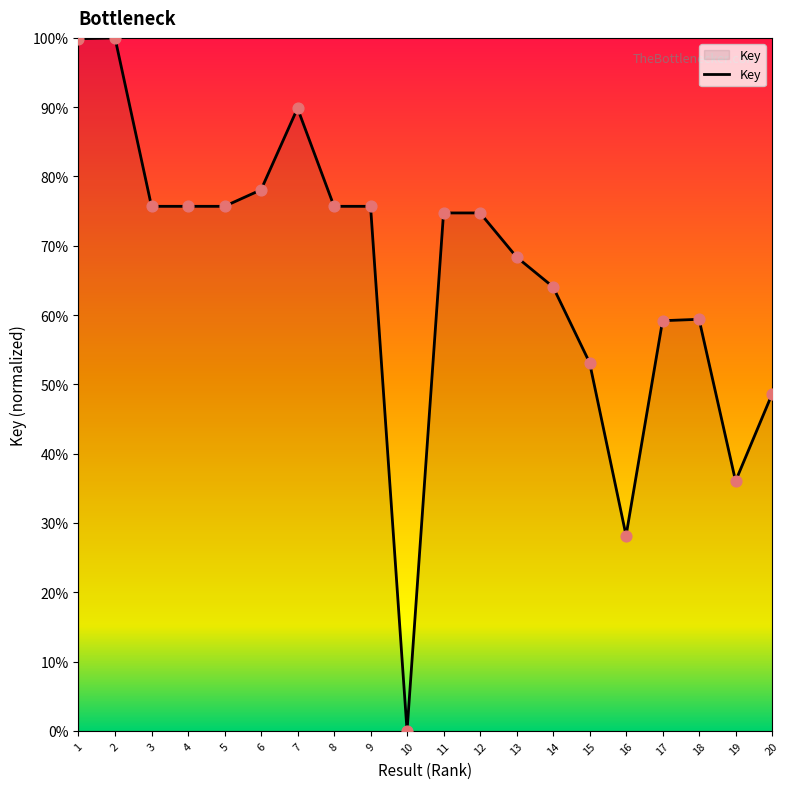

Which has a higher value, 6 or 11?

6